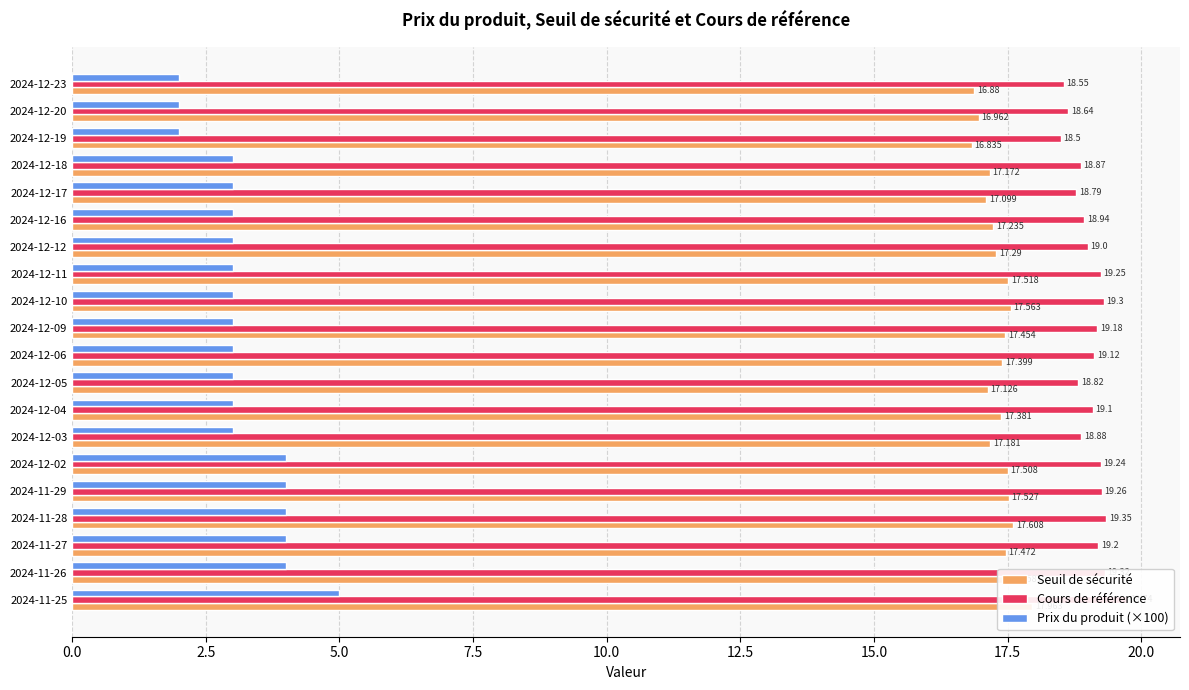

What position from the left is 2024-12-18?

4